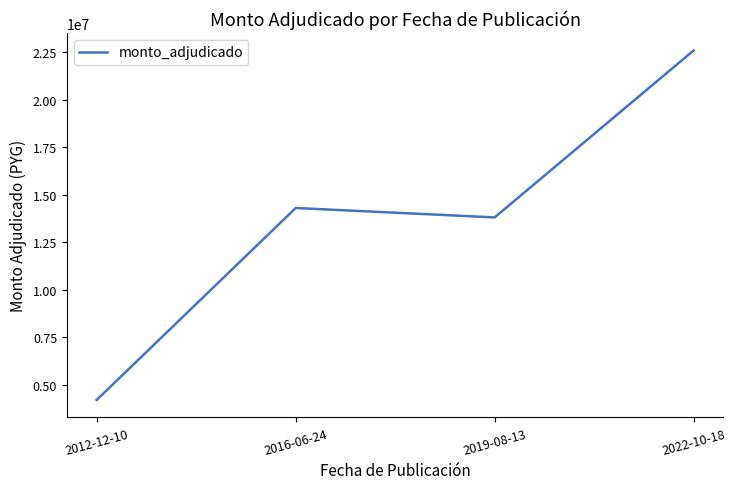

What is the difference between the second highest and minimum values?

10100000